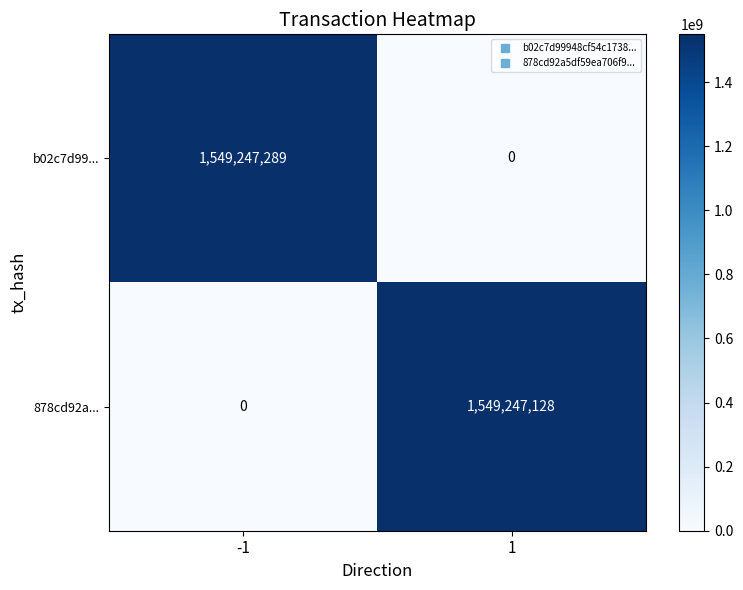

What is the difference between the highest and lowest values at 1?

1549247128